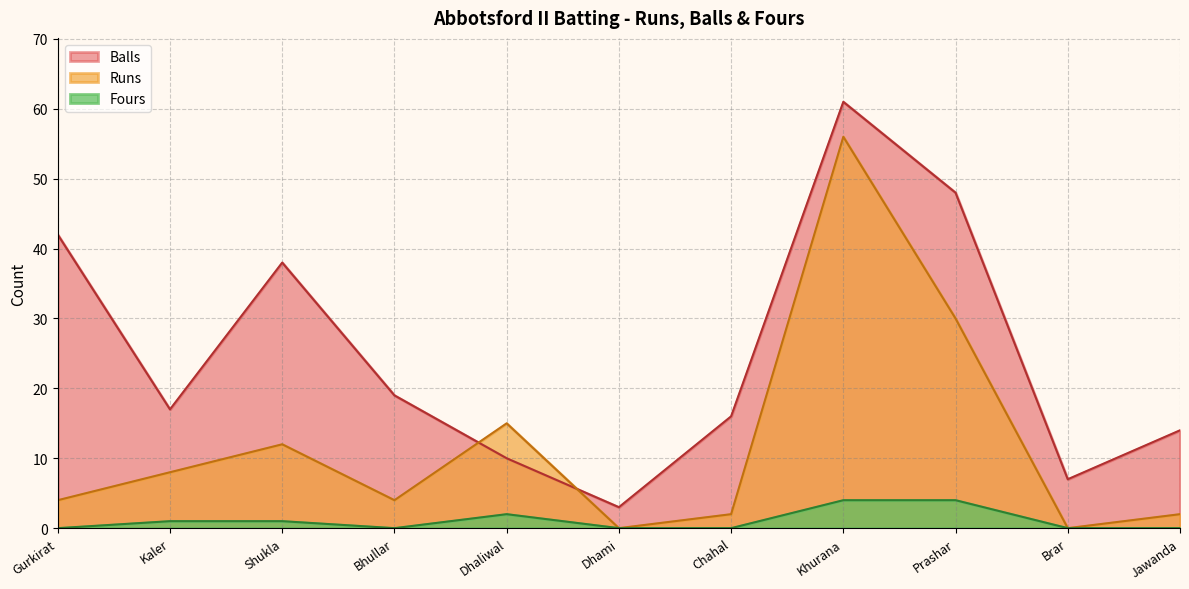

What is the sum of all Fours values?

12